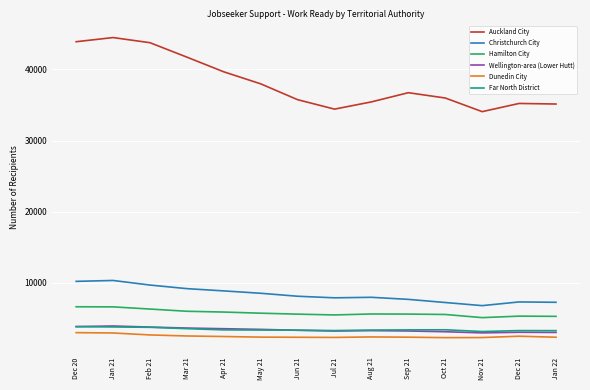

What are all the series names shown in the legend?

Auckland City, Christchurch City, Hamilton City, Wellington-area (Lower Hutt), Dunedin City, Far North District